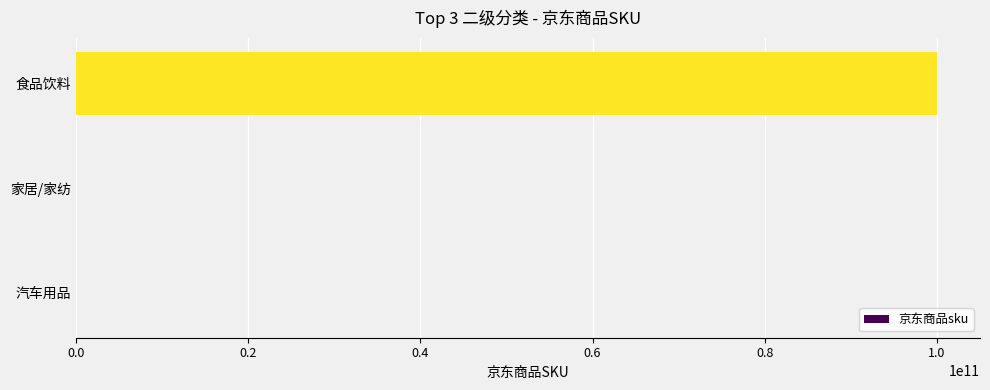

Between 家居/家纺 and 食品饮料, which is larger?

食品饮料